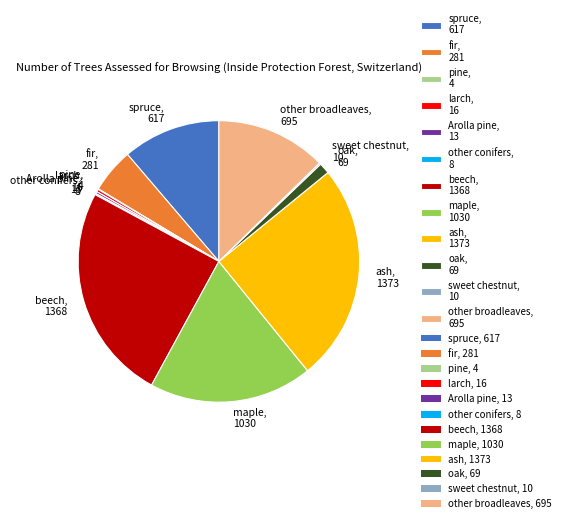

Which has a higher value, fir, 281 or oak, 69?

fir, 281